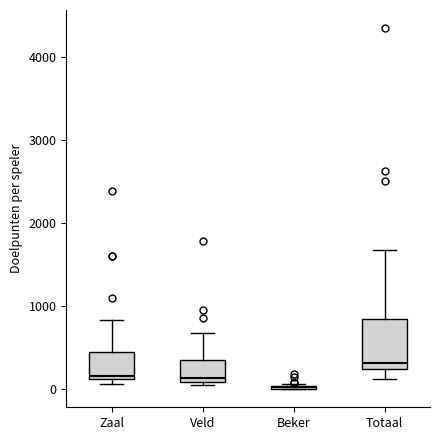

Comparing the boxes themselves (not the whiskers), which one is the tallest?

Totaal